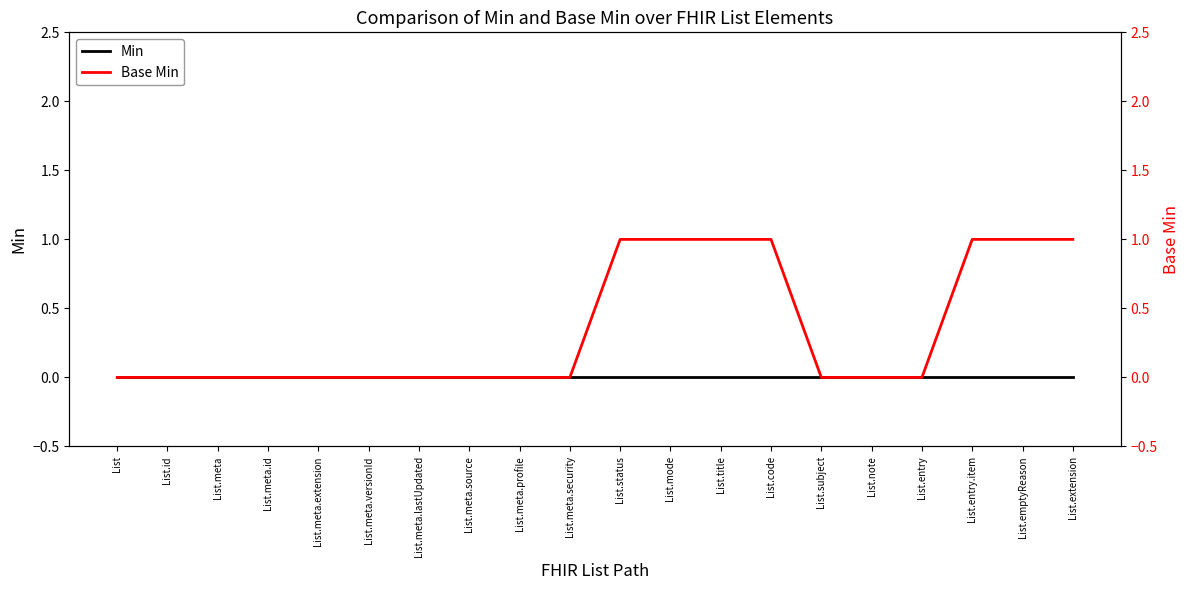

At how many categories does at least one series exceed 0?

7